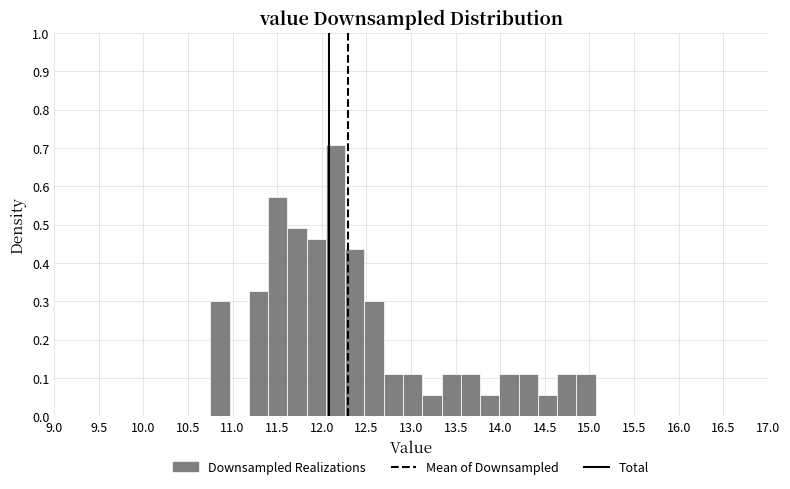

Reading left to right, list every bar in this chart as the range it spans on the x-axis followed by its height. Neither the bar edges nor the heights are printed on the chart, so give them approximately, as read against the axes.

10.75 to 10.95: 0.30
10.95 to 11.20: 0
11.20 to 11.40: 0.33
11.40 to 11.60: 0.57
11.60 to 11.85: 0.49
11.85 to 12.05: 0.46
12.05 to 12.25: 0.71
12.25 to 12.50: 0.44
12.50 to 12.70: 0.30
12.70 to 12.90: 0.11
12.90 to 13.15: 0.11
13.15 to 13.35: 0.05
13.35 to 13.55: 0.11
13.55 to 13.75: 0.11
13.75 to 14.00: 0.05
14.00 to 14.20: 0.11
14.20 to 14.40: 0.11
14.40 to 14.65: 0.05
14.65 to 14.85: 0.11
14.85 to 15.05: 0.11